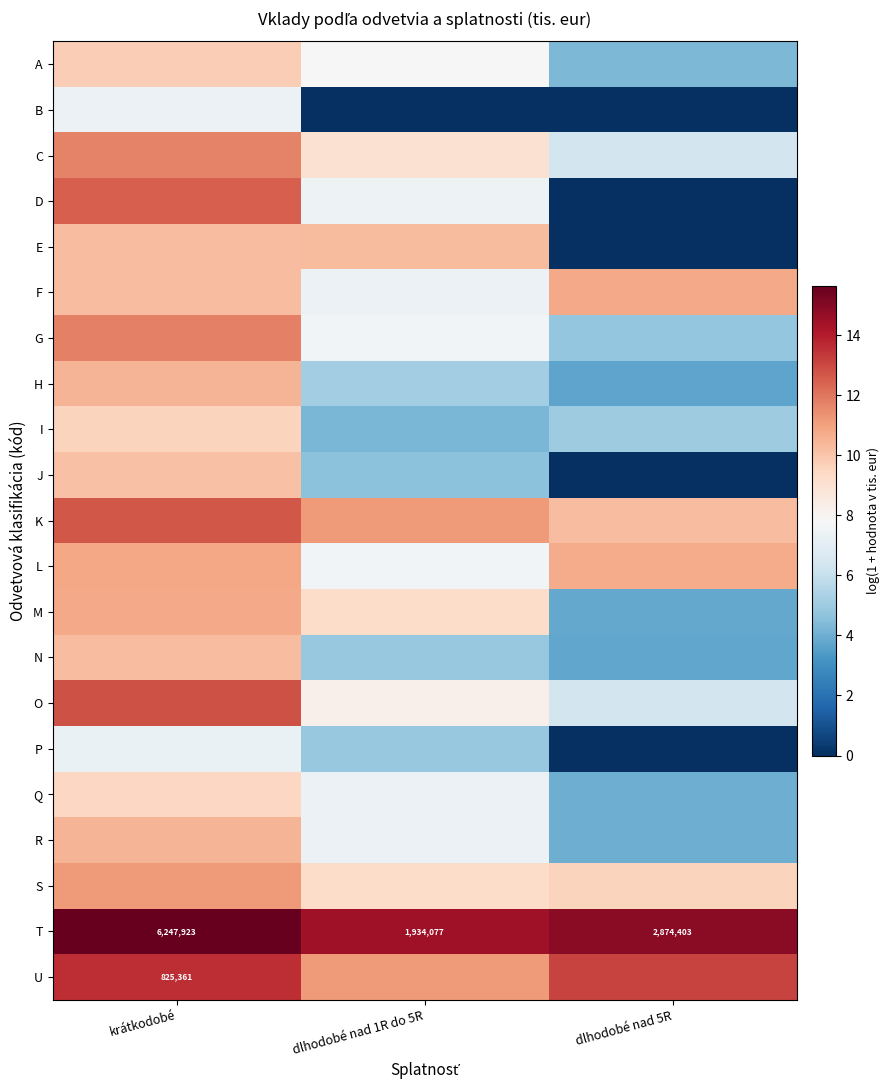

Is the value of H at krátkodobé greater than the value of F at krátkodobé?

Yes